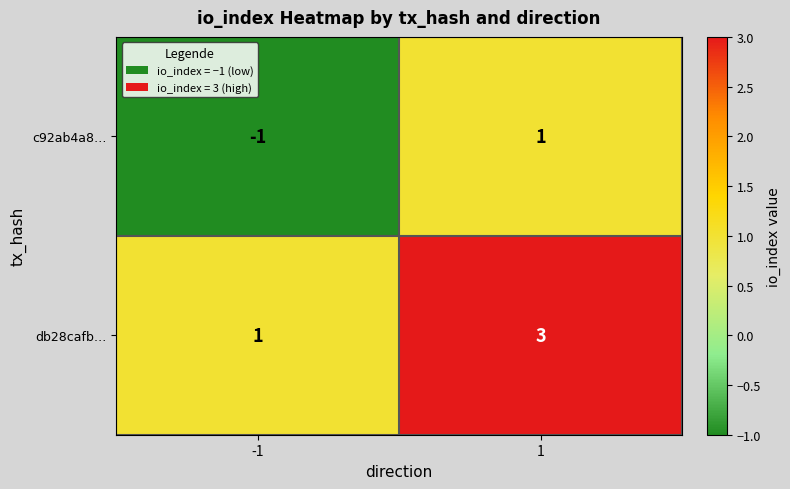

What is the highest value of the db28cafb… series?

3